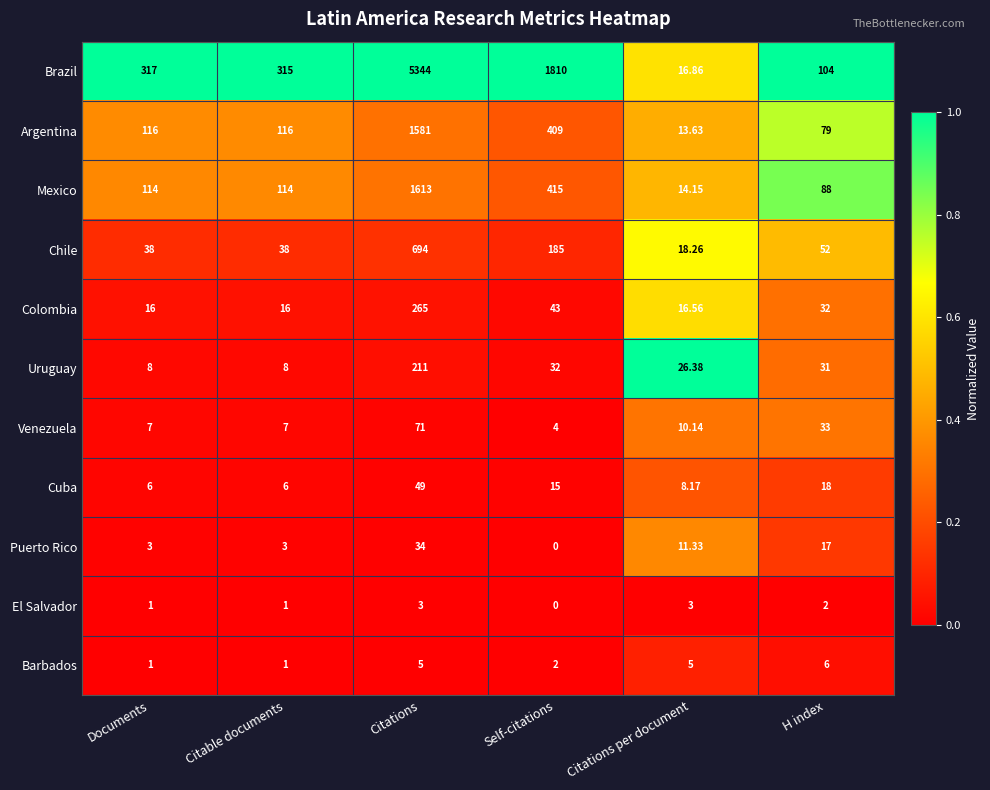

Which series has the largest total across all categories?

Brazil